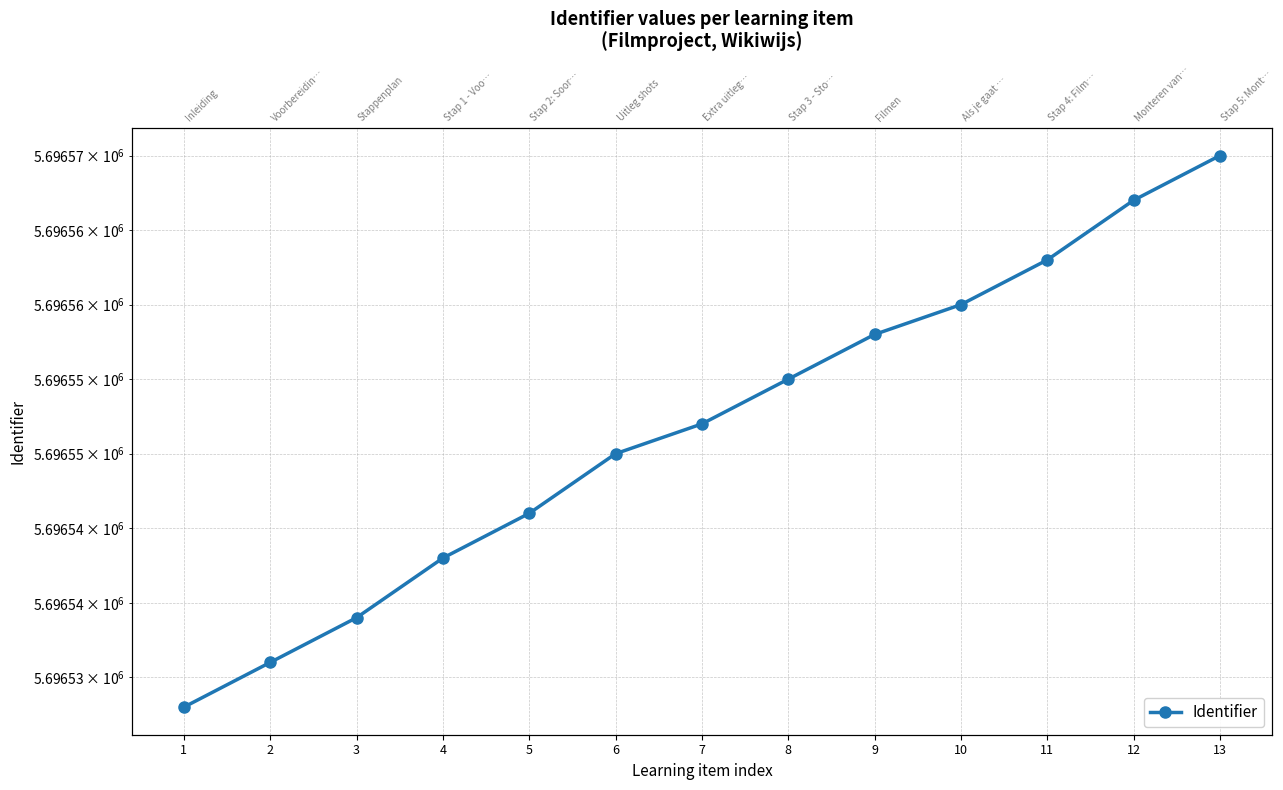

Reading left to right, extract all data points from this chart.

5696533	5696536	5696539	5696543	5696546	5696550	5696552	5696555	5696558	5696560	5696563	5696567	5696570